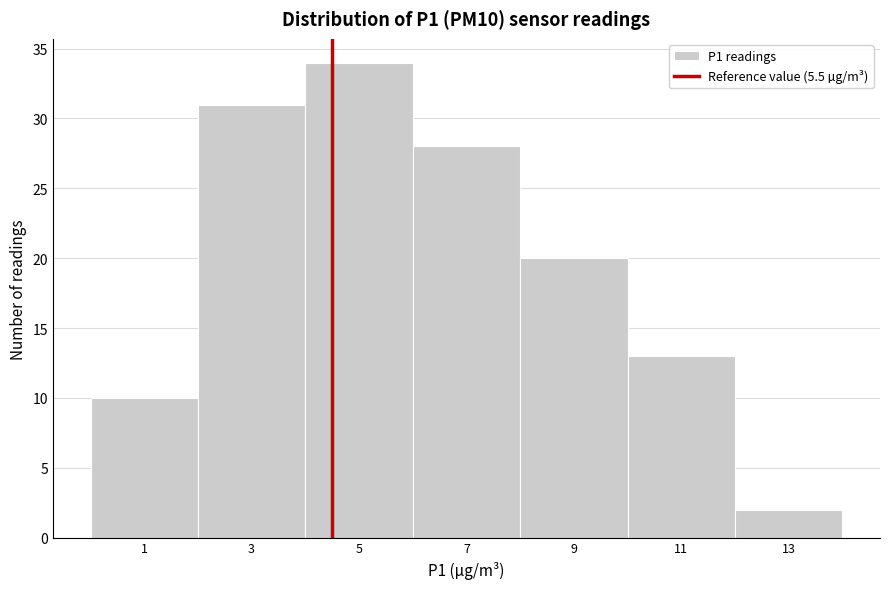

Reading left to right, extract all data points from this chart.

1=10	3=31	5=34	7=28	9=20	11=13	13=2